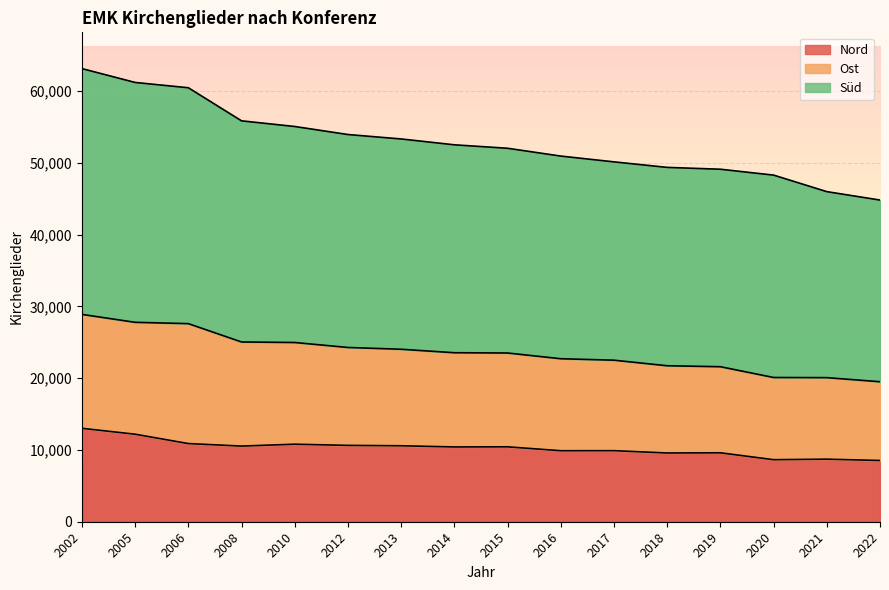

Does the chart display data point markers on the line(s)?

No